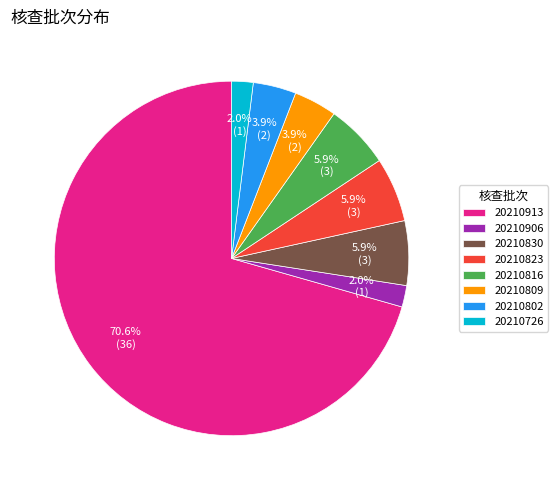

Is it true that 20210830 is 6% of the pie?

True